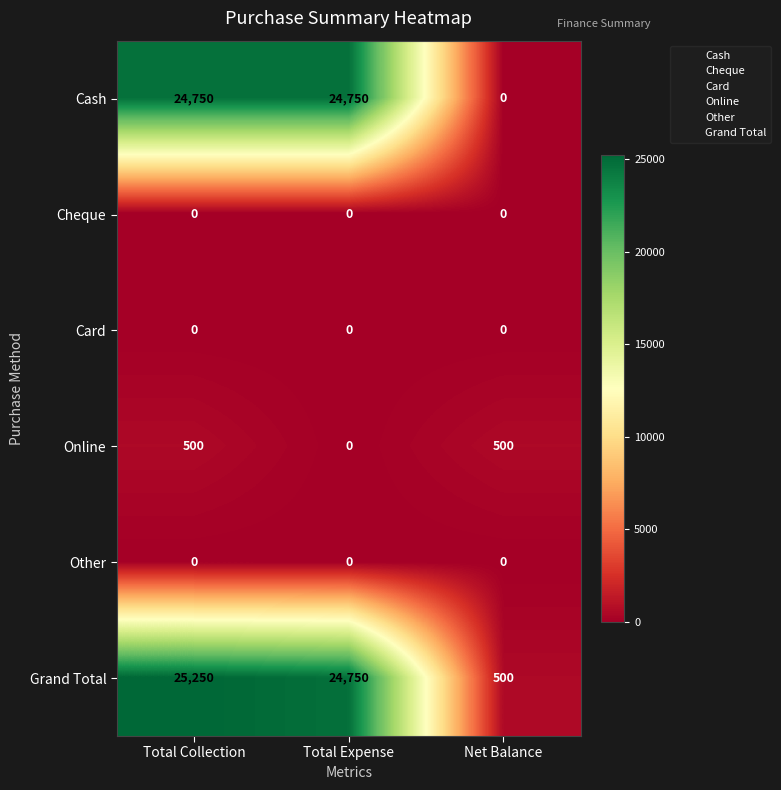

Reading right to left, transcribe all the data shown in this chart.

Cash: 0	24750	24750
Cheque: 0	0	0
Card: 0	0	0
Online: 500	0	500
Other: 0	0	0
Grand Total: 500	24750	25250